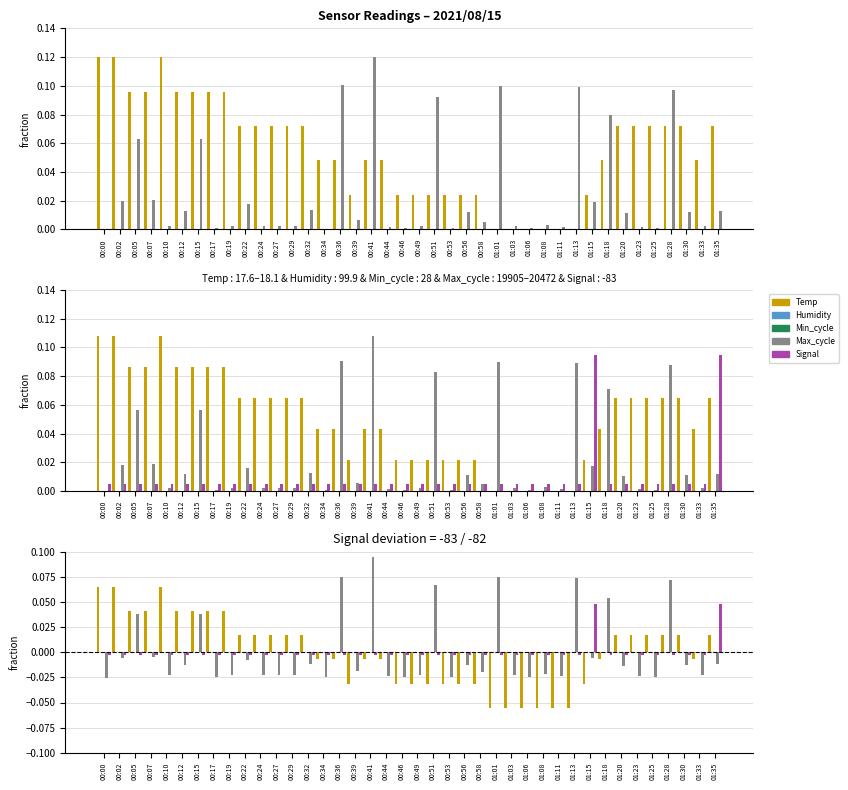

At which category is the sum across all series the highest?

01:28